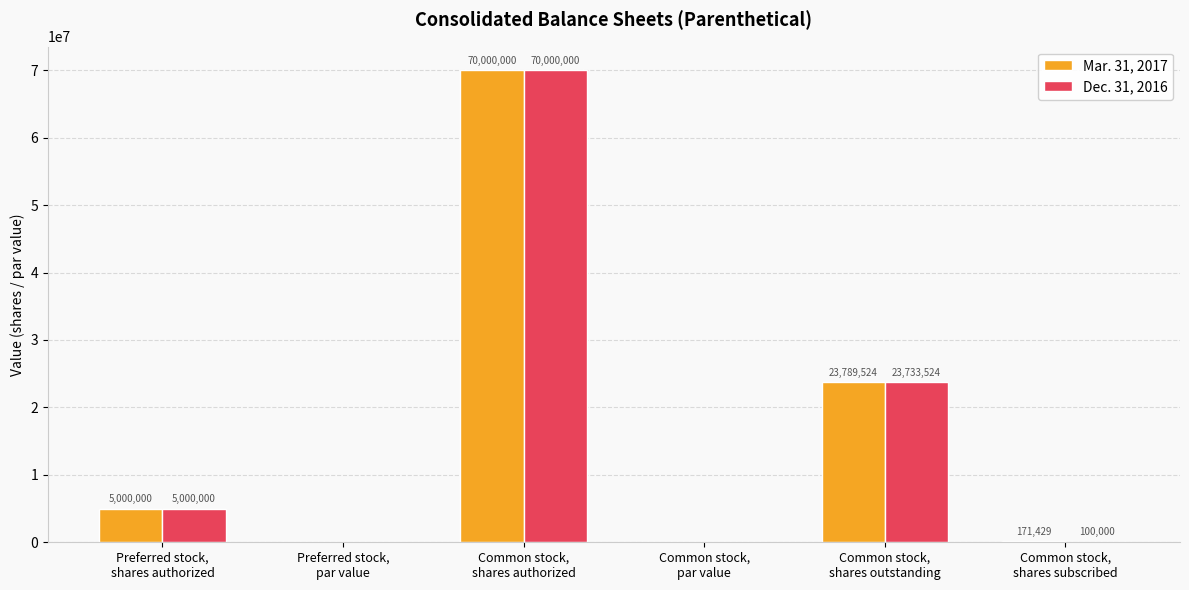

What is the highest value of the Dec. 31, 2016 series?

70000000.0